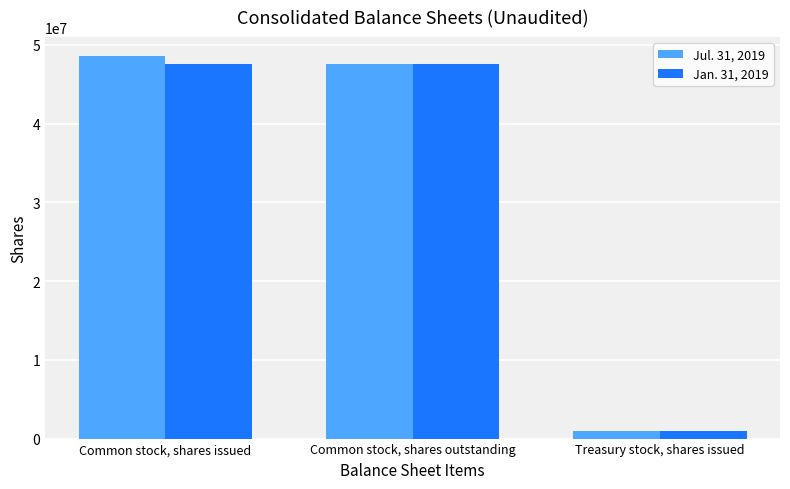

Count the number of categories in the chart.

3